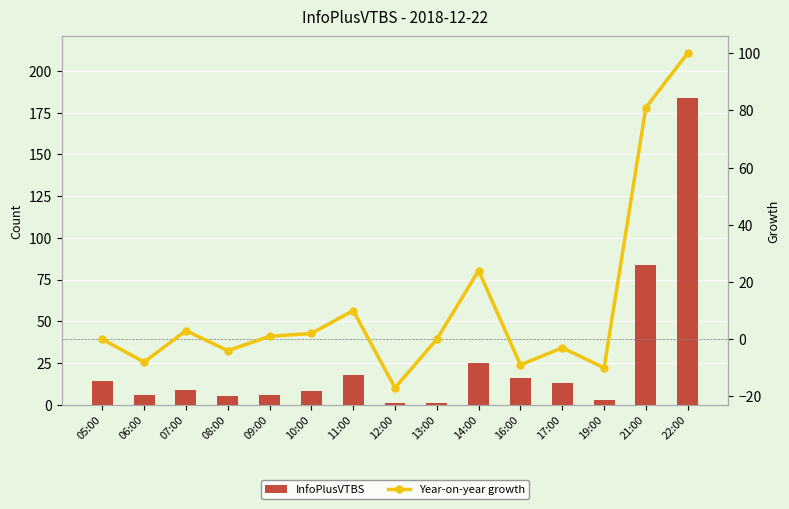

Which label corresponds to the largest value in the chart?

22:00